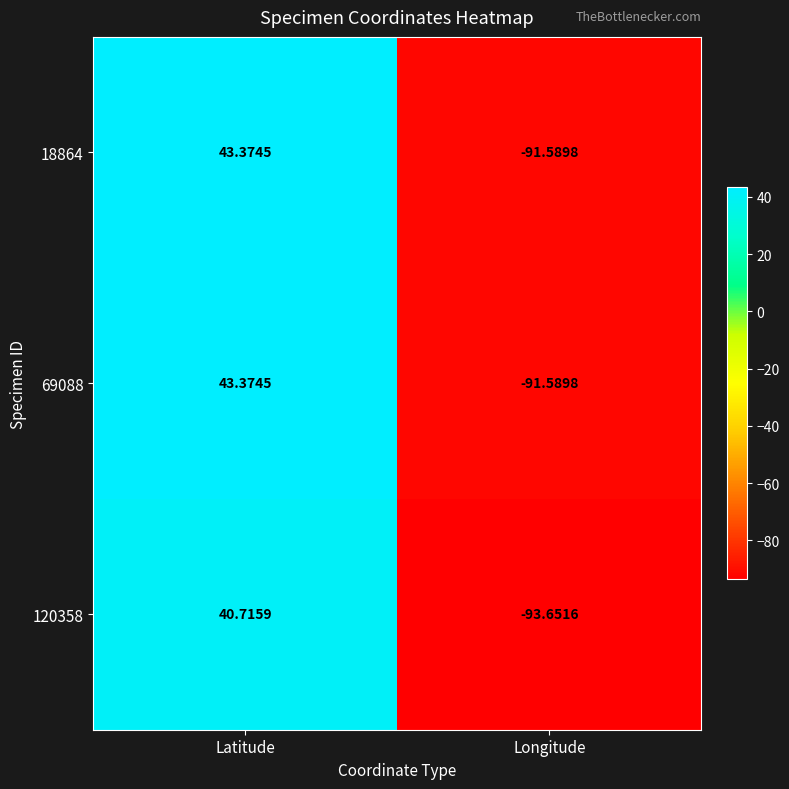

Rank the categories by 69088 value from highest to lowest.

Latitude, Longitude